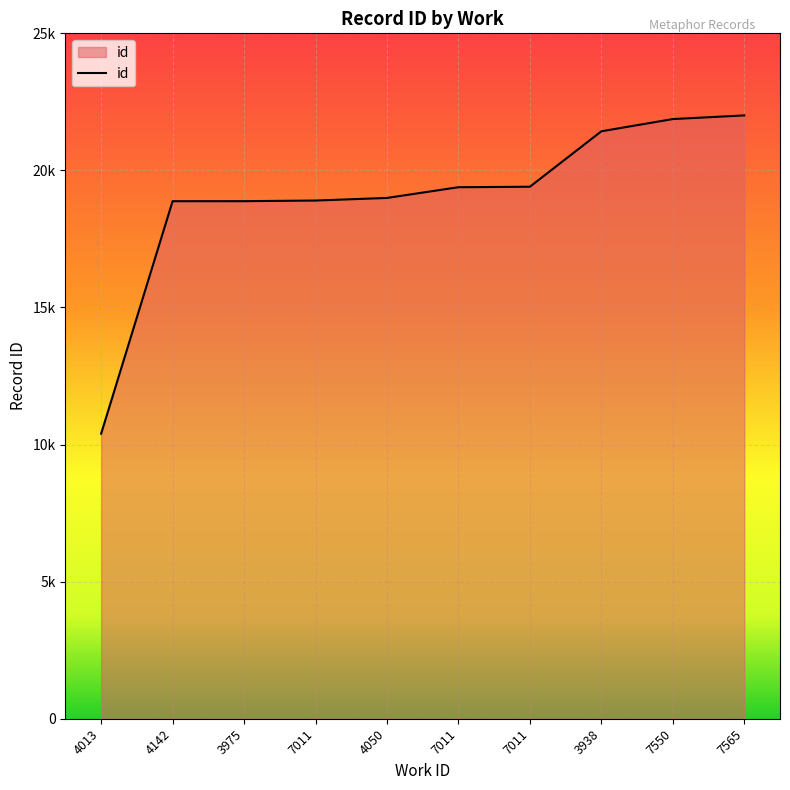

Approximately how many times larger is the value at 7565 compared to 7011?

1.1